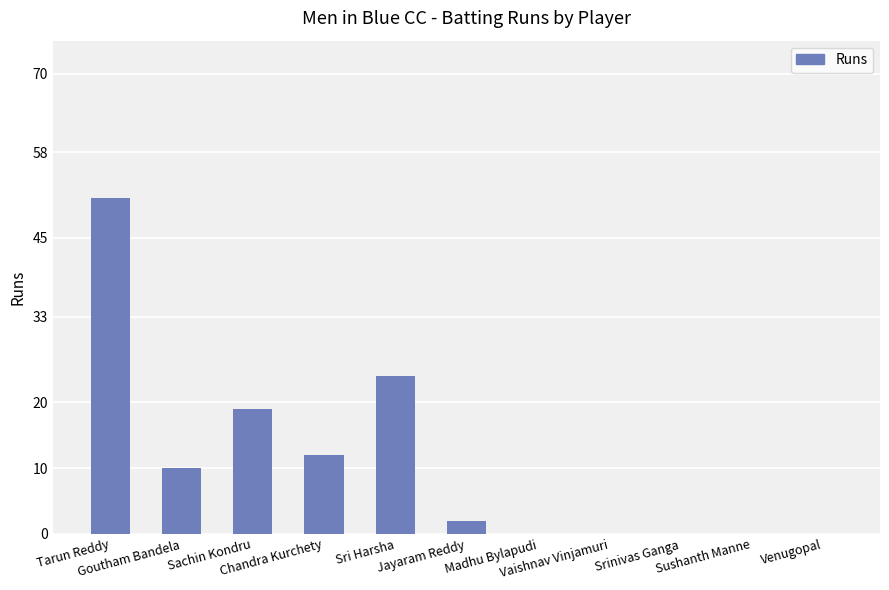

The chart shows a value of 26 at Sushanth Manne. True or false?

False